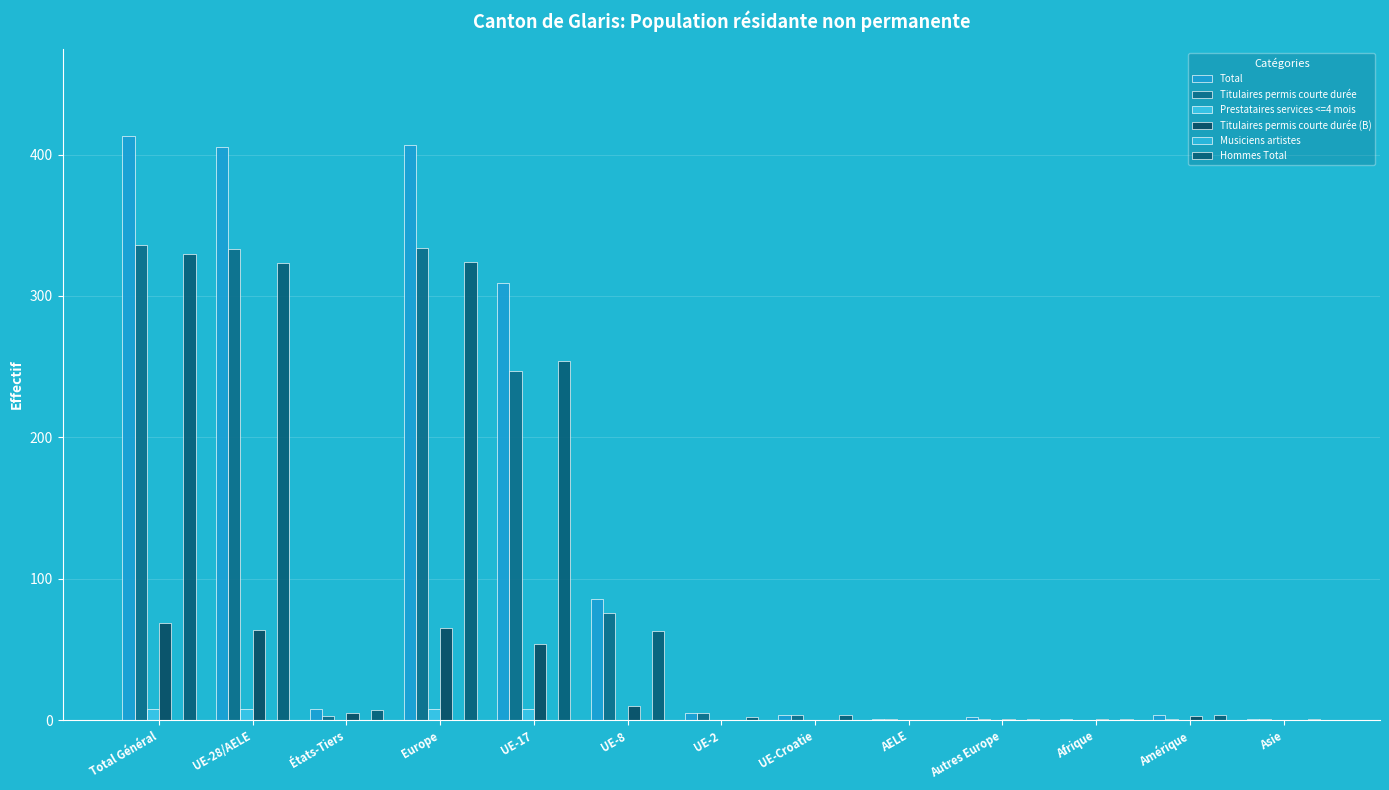

Count the number of data series in this chart.

5